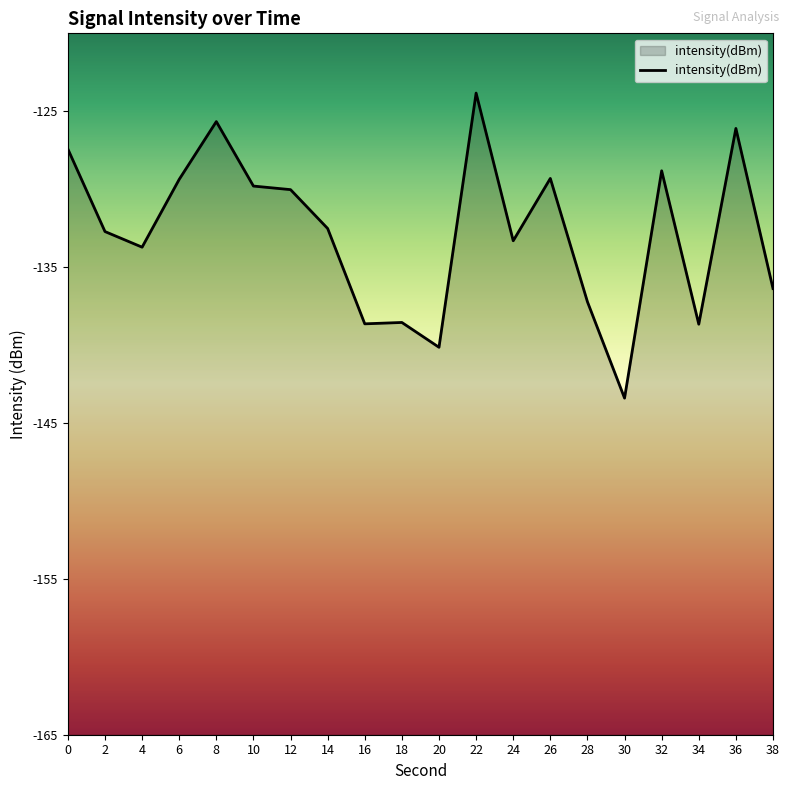

Rank the categories by value from lowest to highest.

30, 20, 34, 16, 18, 28, 38, 4, 24, 2, 14, 12, 10, 6, 26, 32, 0, 36, 8, 22